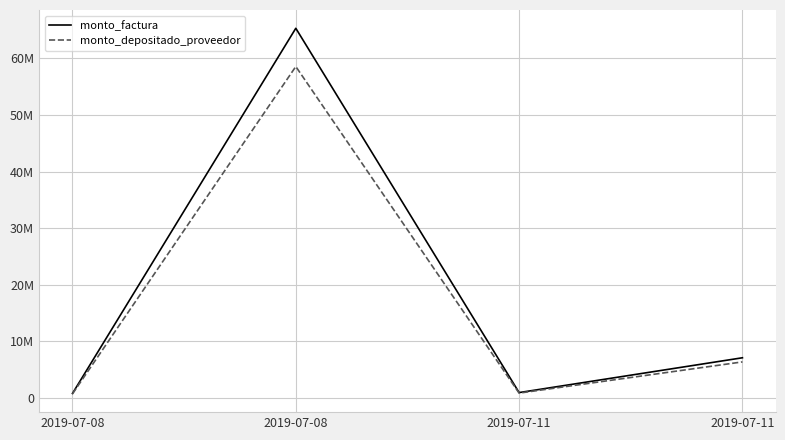

Does the chart display data point markers on the line(s)?

No